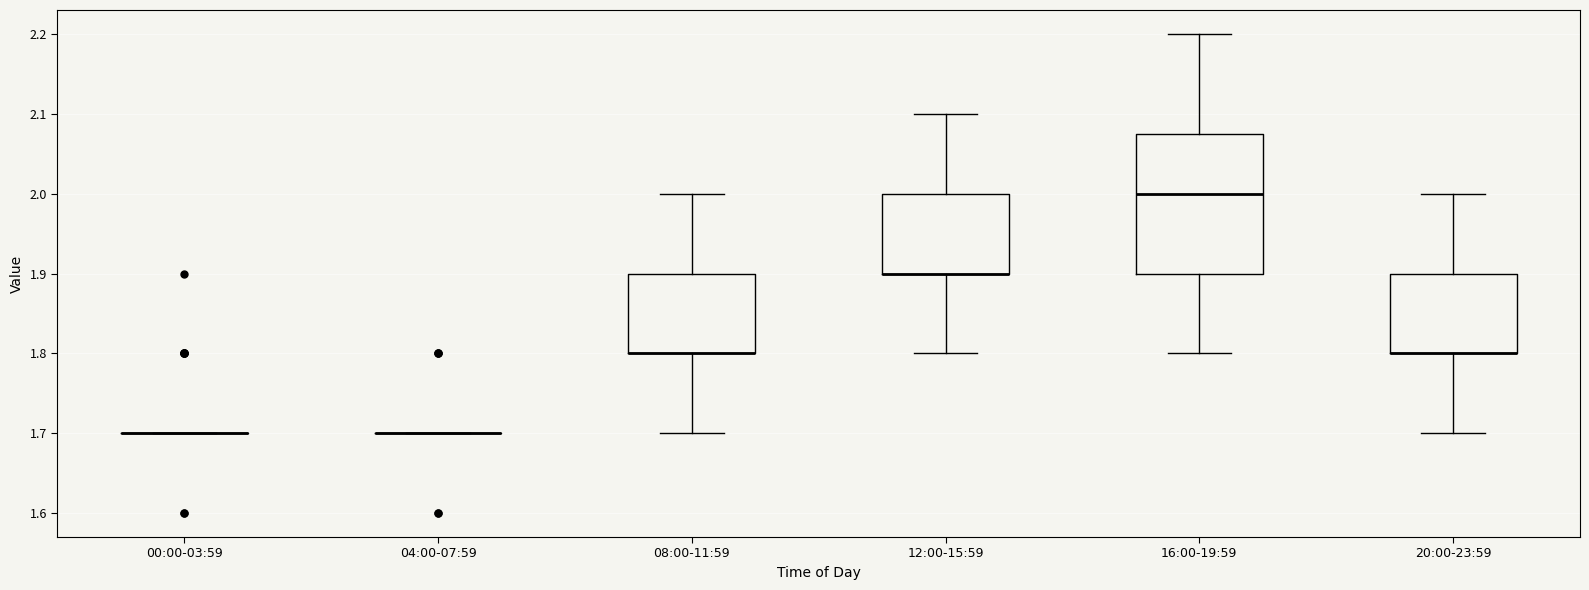

Comparing the boxes themselves (not the whiskers), which one is the tallest?

16:00-19:59